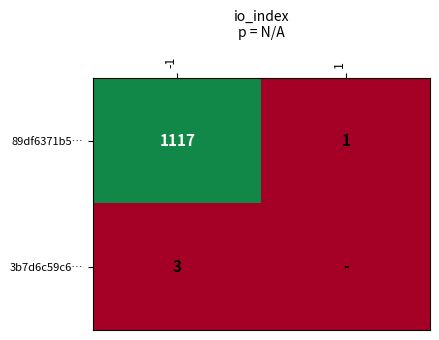

What is the maximum value for 89df6371b5…?

1117